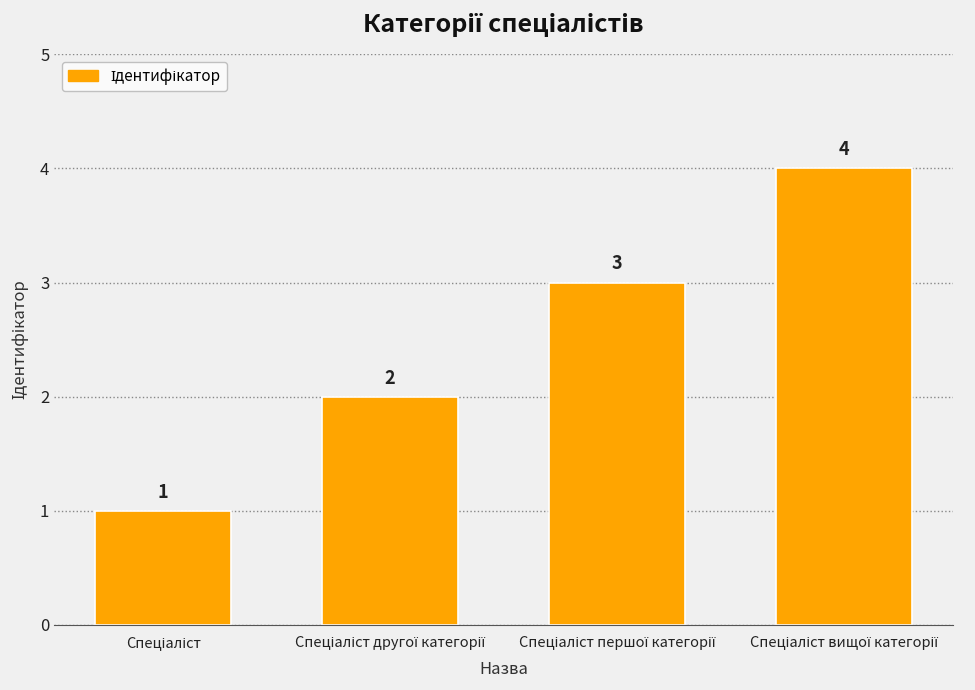

What is the sum of all values?

10